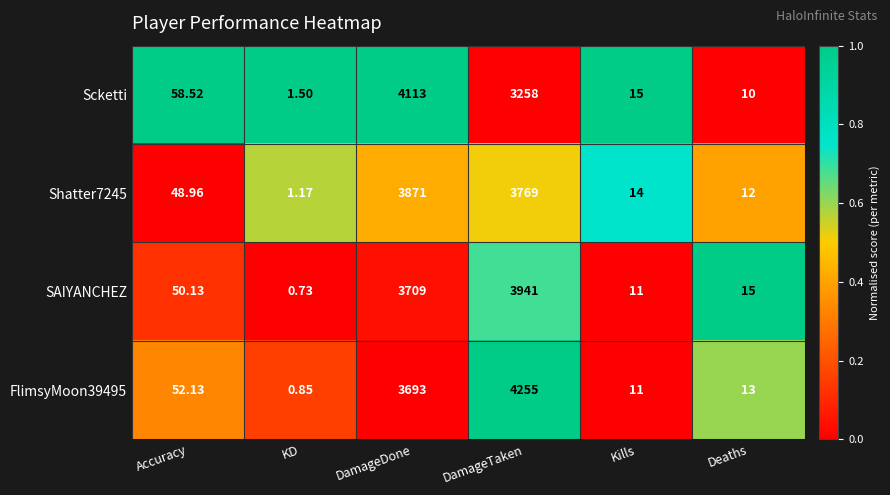

Is the value of FlimsyMoon39495 at Kills greater than the value of Shatter7245 at DamageTaken?

No